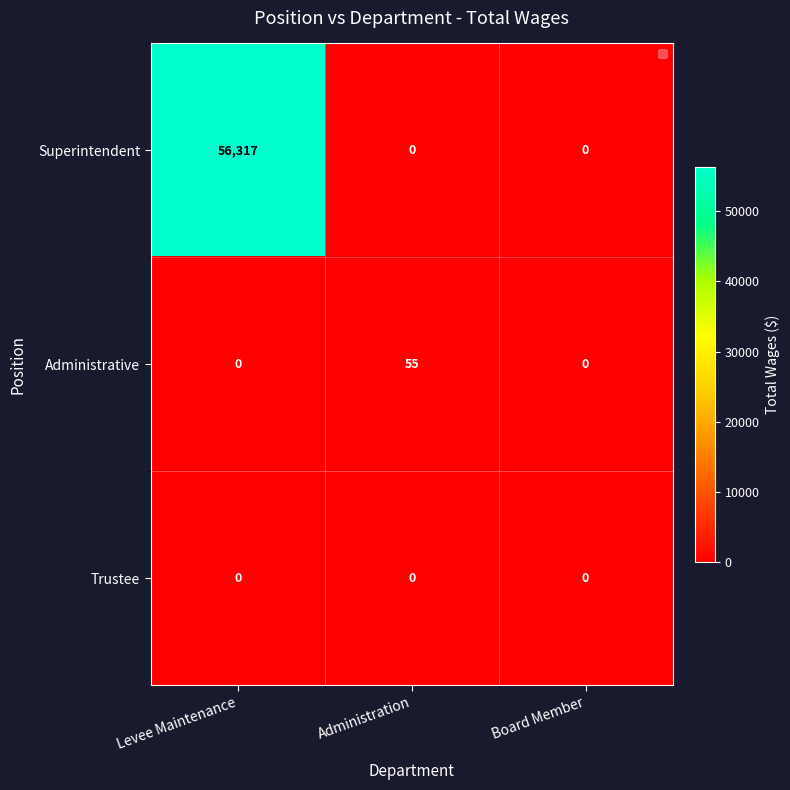

At how many categories does at least one series exceed 40055?

1